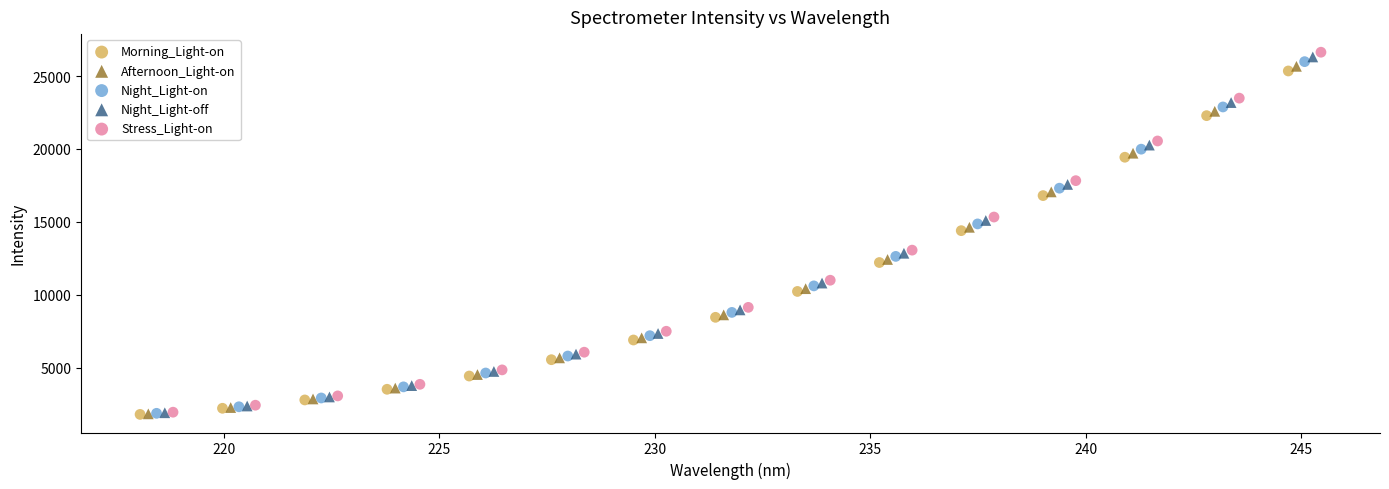

Which series has the largest Y range (max minus min)?

Stress_Light-on